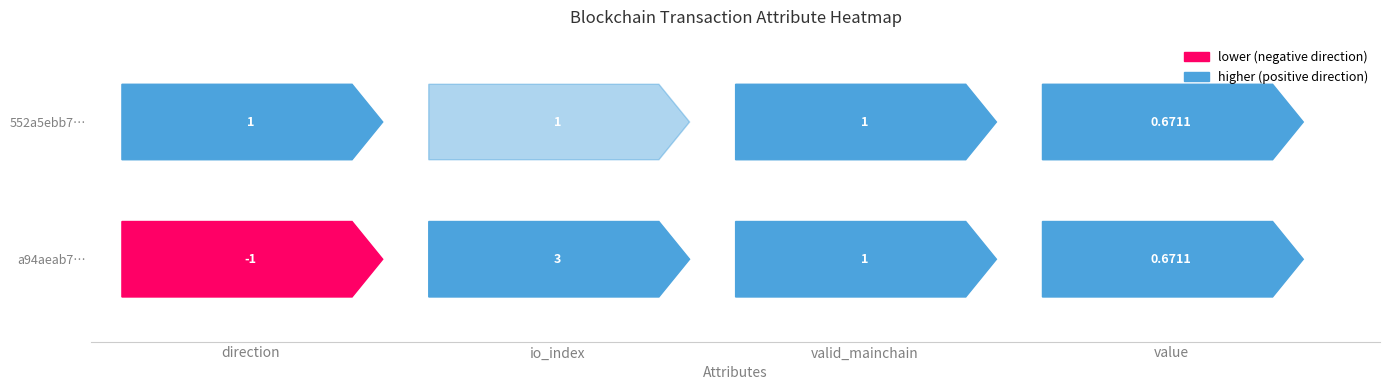

What is the highest value of the a94aeab7f761b8a00bbbe99f070714cbcb07552 series?

3.0